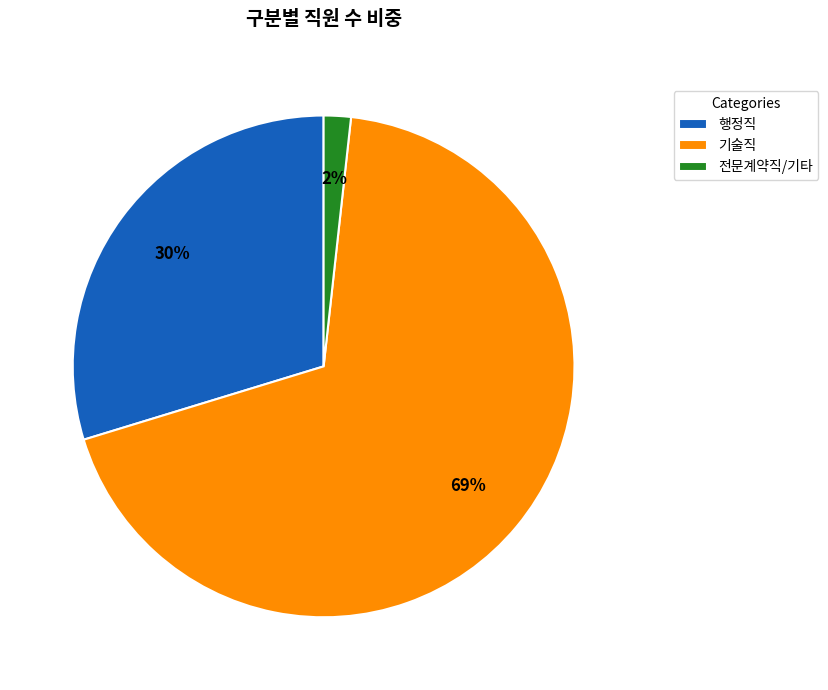

Which slice is the smallest?

전문계약직/기타